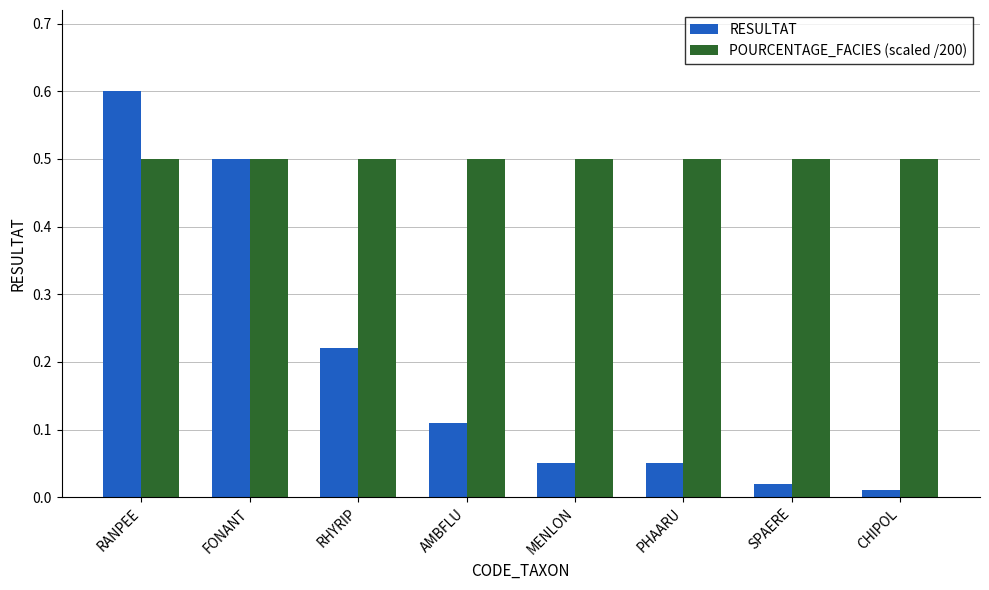

Is the value of POURCENTAGE_FACIES (scaled /200) at RANPEE greater than the value of RESULTAT at CHIPOL?

Yes